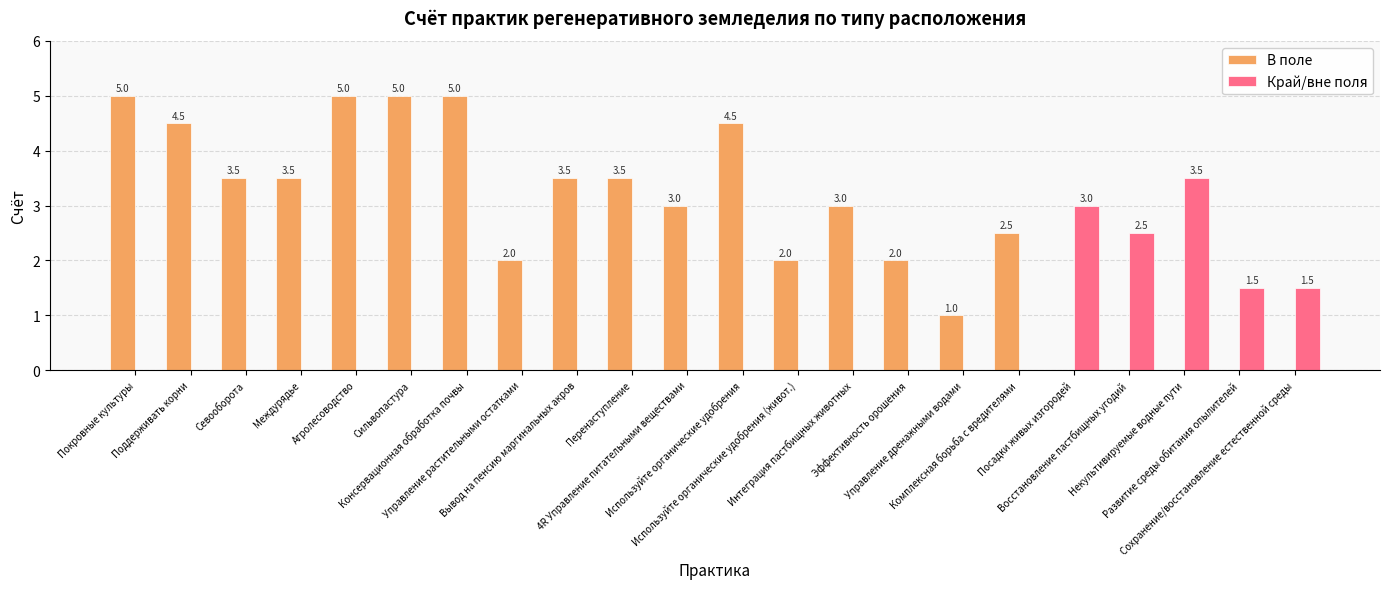

Is the value of В поле at Консервационная обработка почвы greater than the value of Край/вне поля at Покровные культуры?

Yes